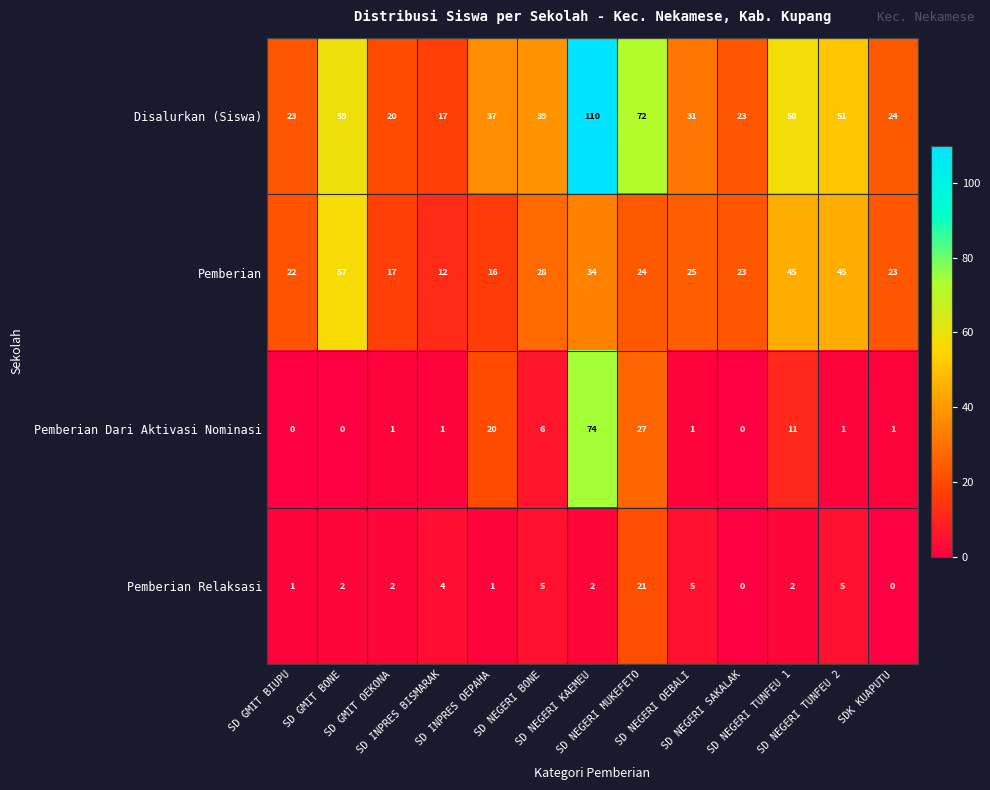

Between SD GMIT OEKONA and SD NEGERI KAEMEU, which series saw the biggest shift?

Disalurkan (Siswa)